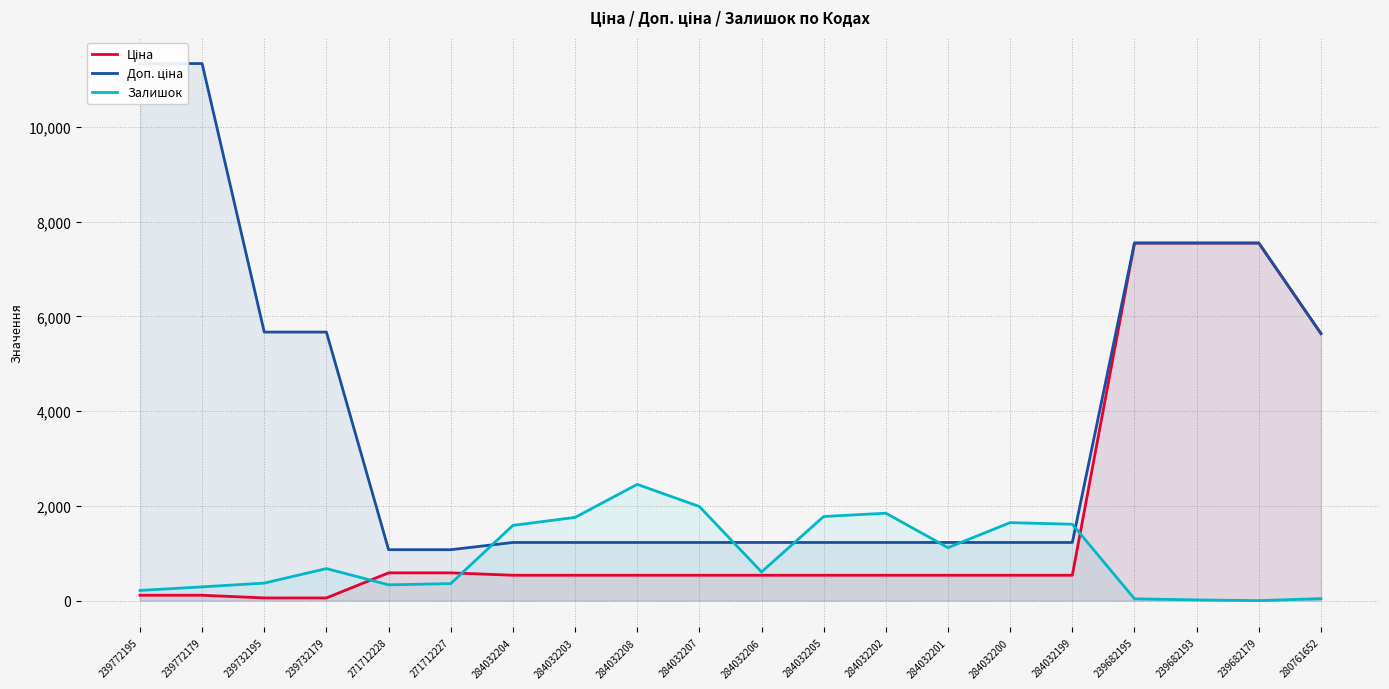

How many categories are shown in the chart?

20